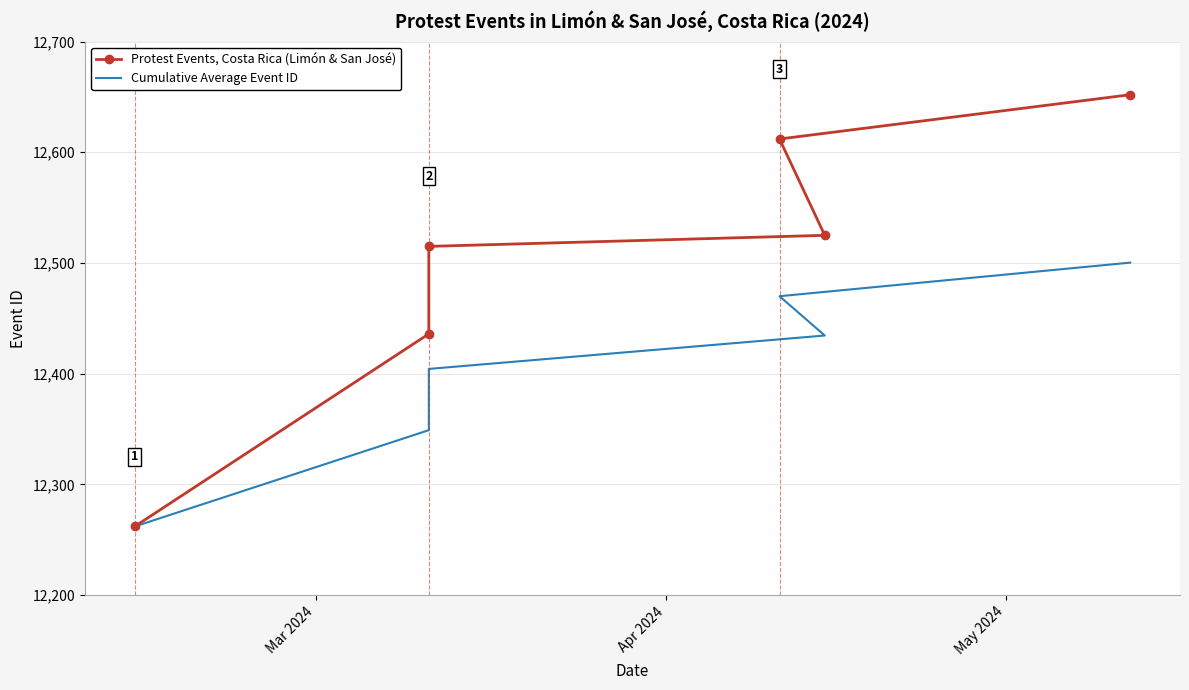

The value of Cumulative Average Event ID at Apr 2024 is 17084.3. True or false?

False